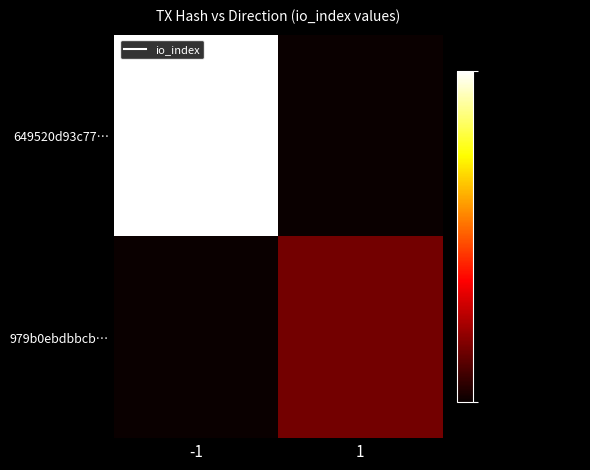

List the series in order of their overall mean, highest first.

649520d93c77…, 979b0ebdbbcb…